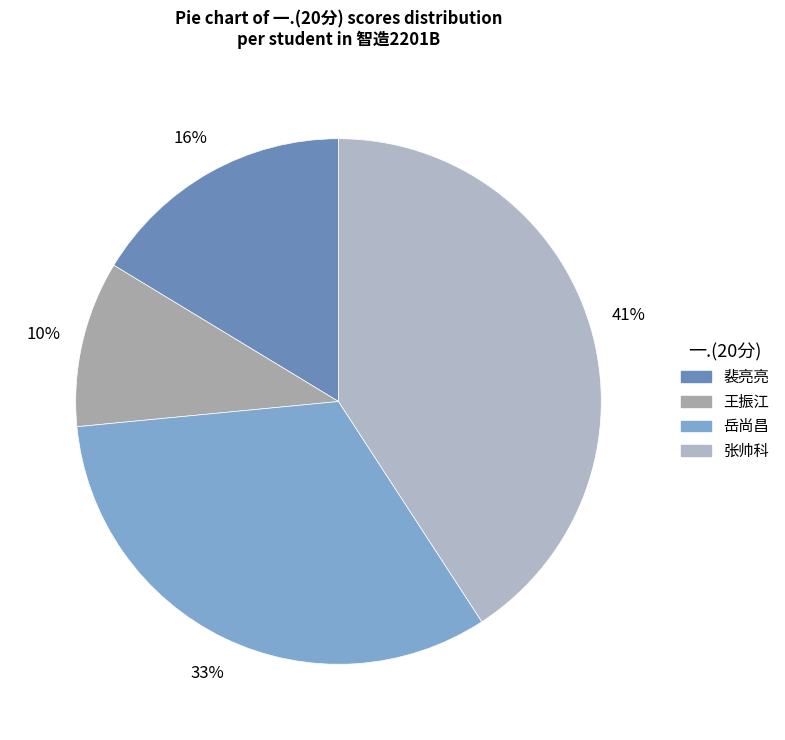

Is there any slice that represents more than half of the pie?

No